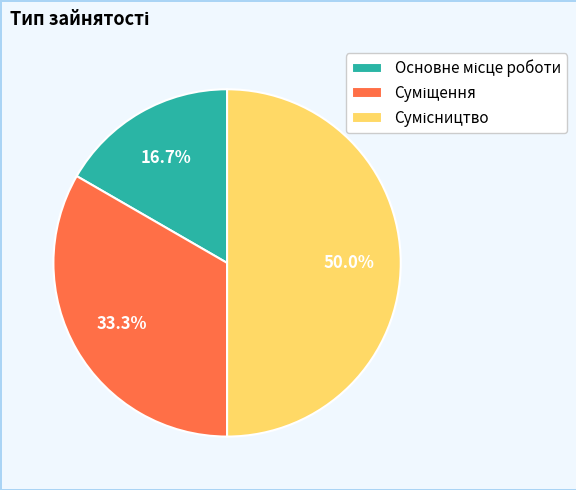

Rank the categories by value from highest to lowest.

Сумісництво, Суміщення, Основне місце роботи